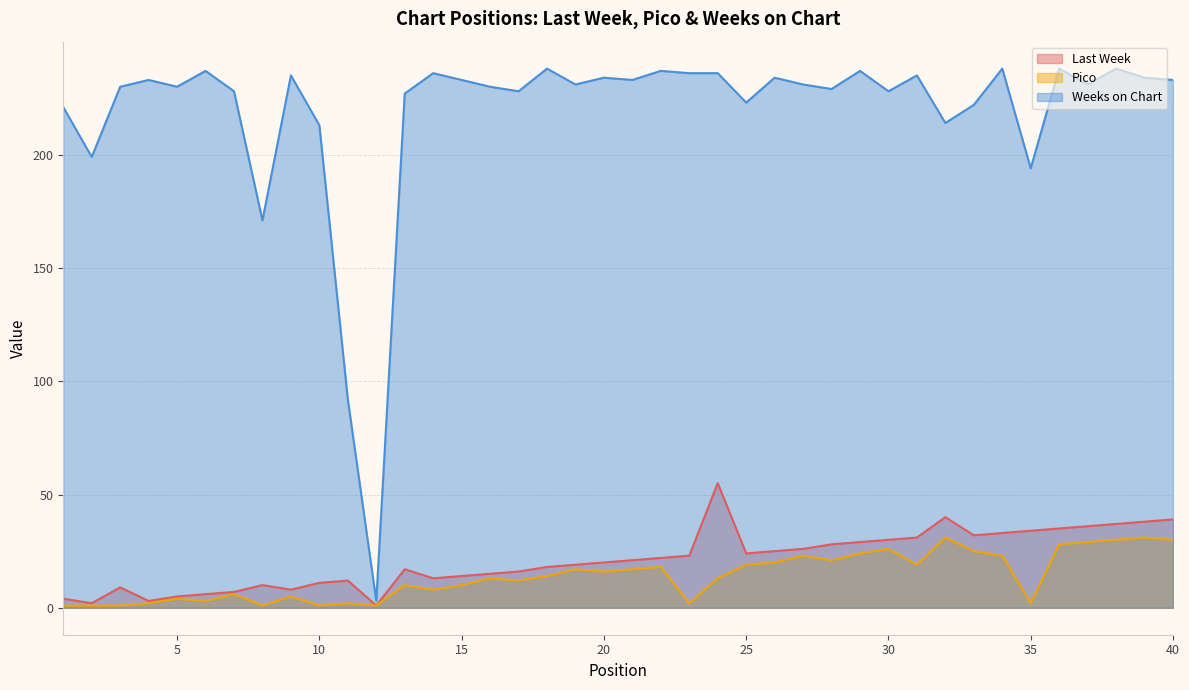

How many interior local valleys does the Pico series have?

11